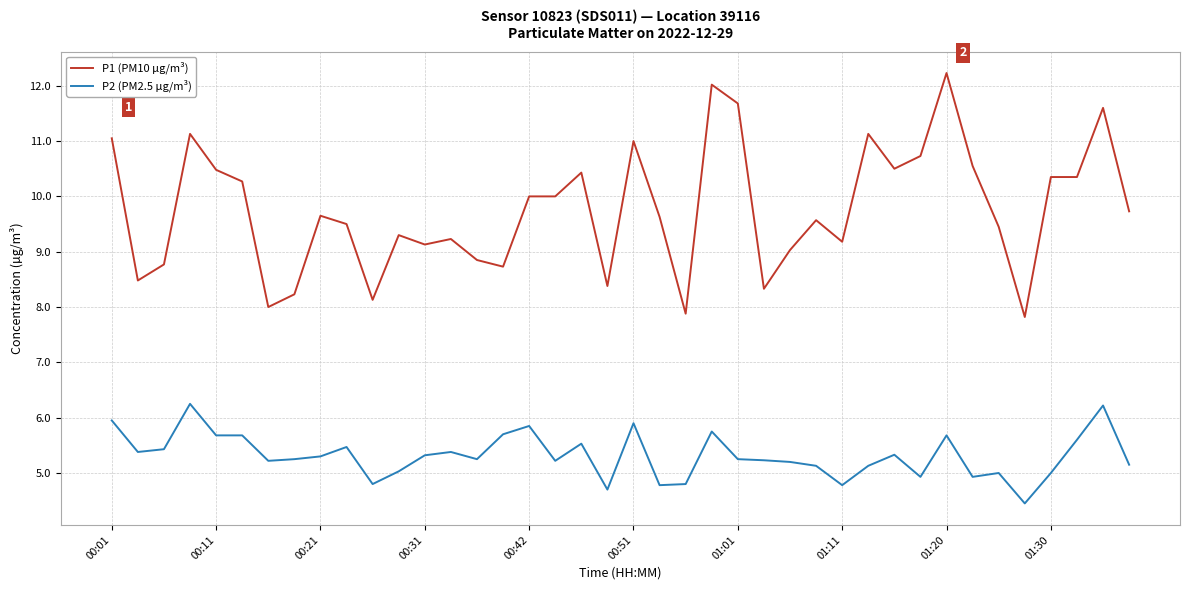

Rank the series by their maximum value, from highest to lowest.

P1 (PM10 µg/m³), P2 (PM2.5 µg/m³)